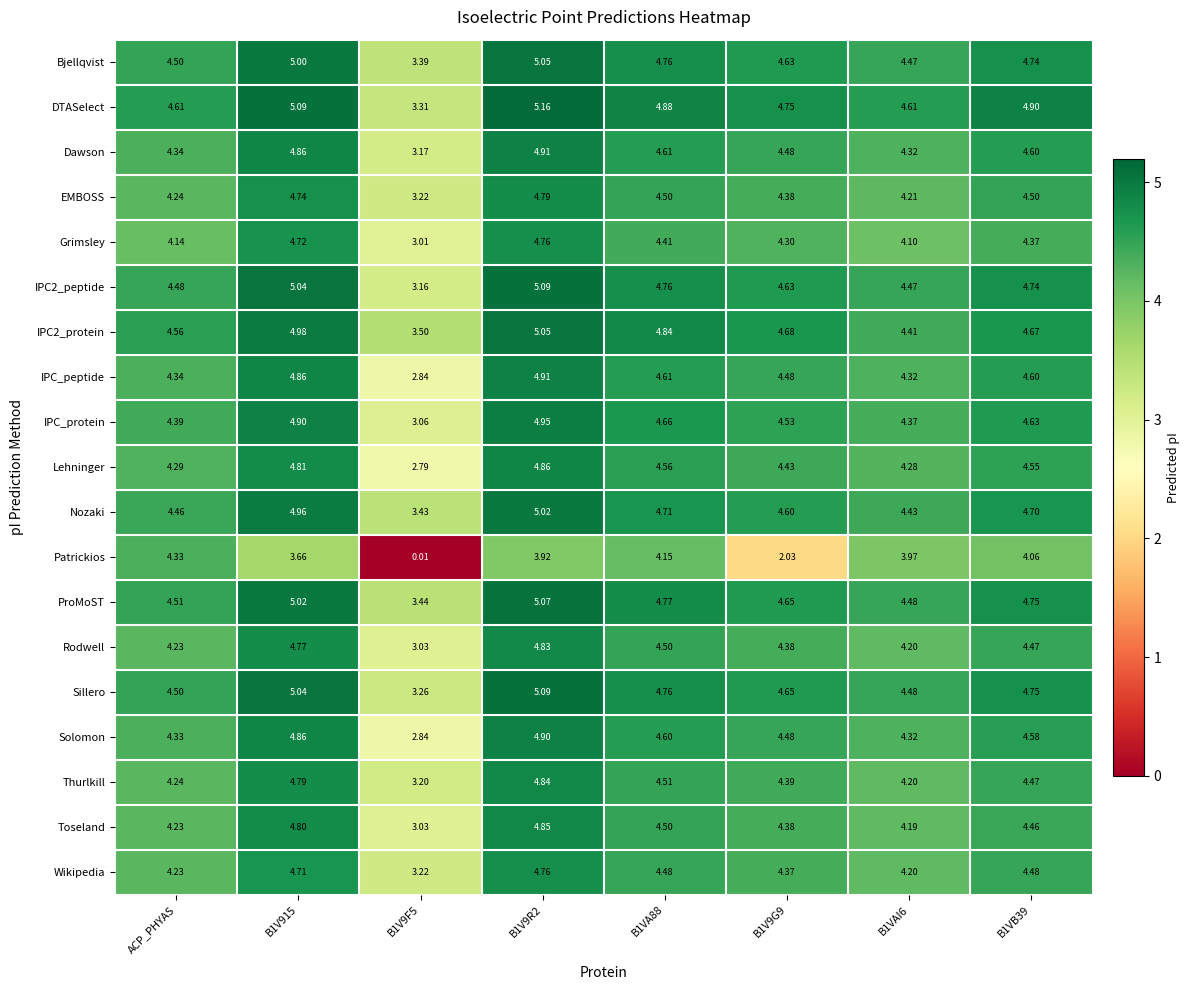

At which label does IPC2_peptide first exceed 4?

ACP_PHYAS